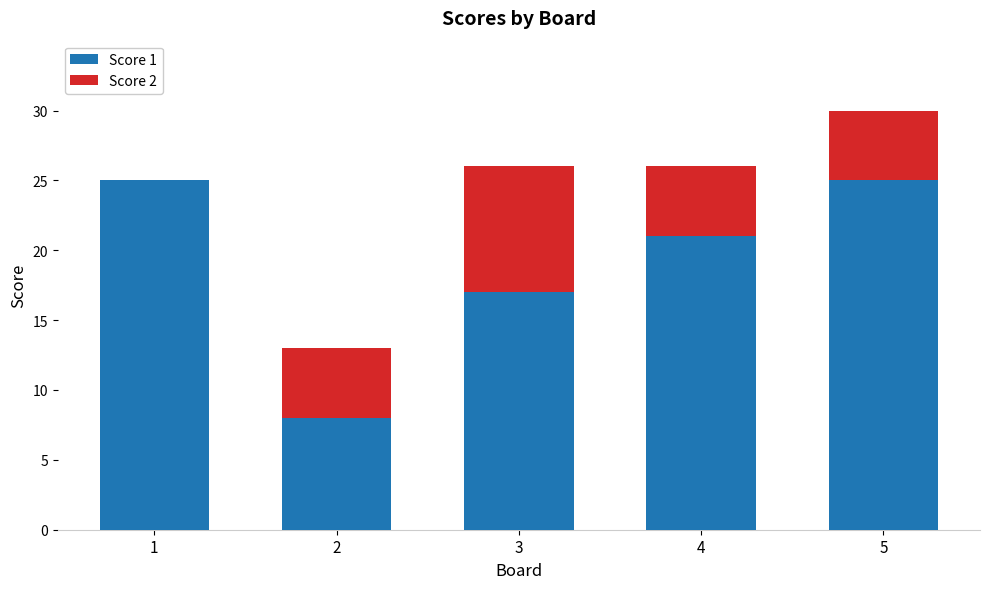

What is the total value across all series at 3?

26